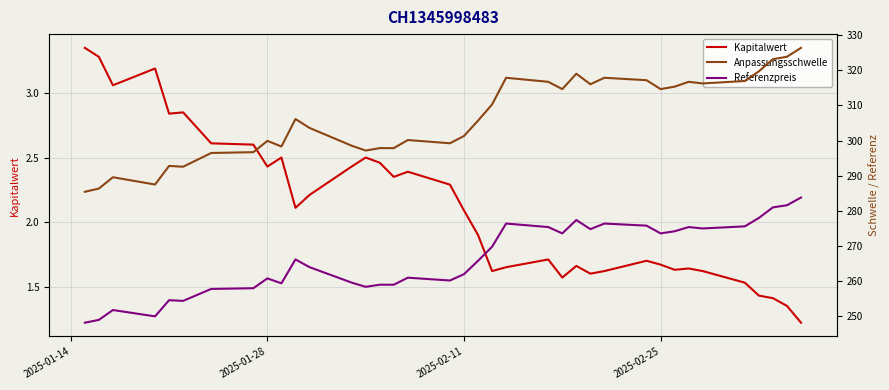

Which category has the highest value in the Kapitalwert series?

2025-01-14